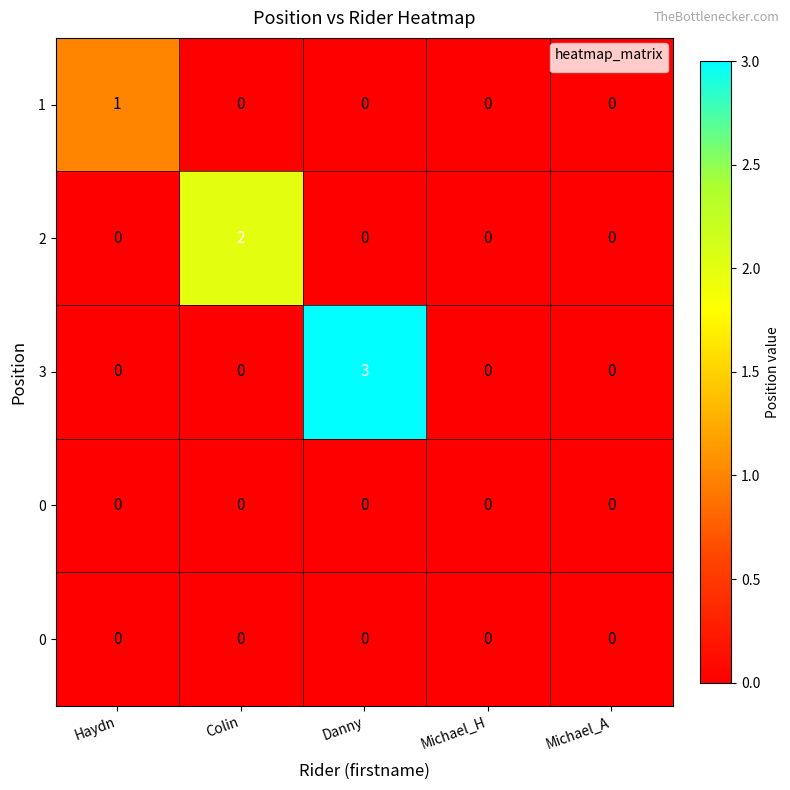

Count the number of data series in this chart.

5